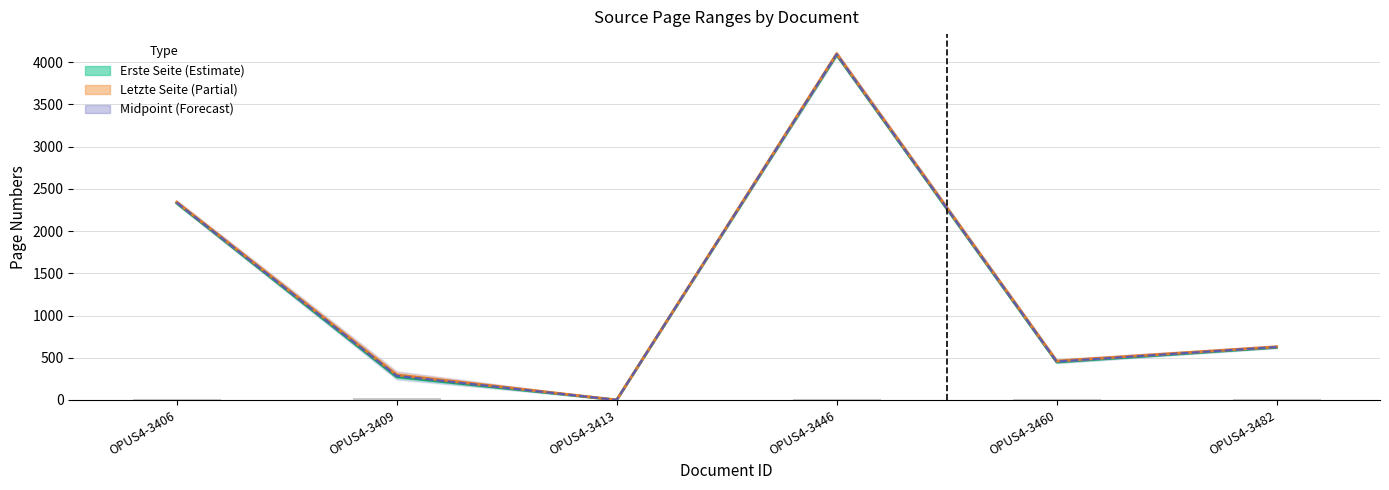

What is the value of the Erste Seite (Estimate) bar at the 4th from the left?

4087.0